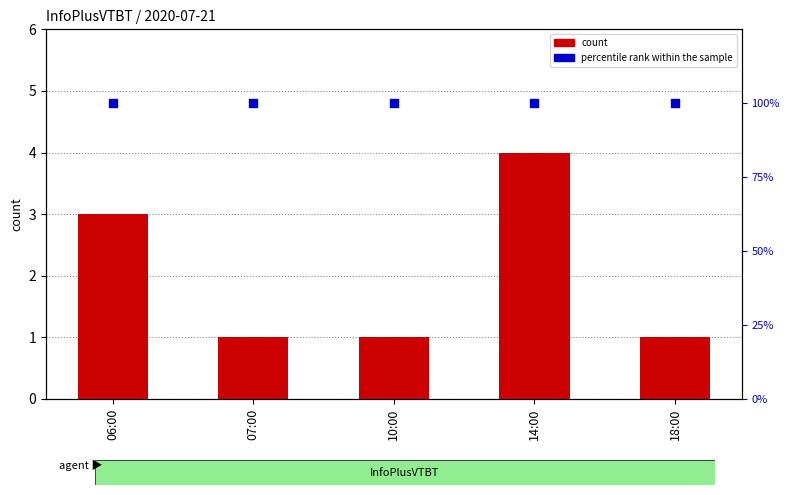

Is the value of count at 10:00 greater than the value of percentile rank within the sample at 10:00?

No